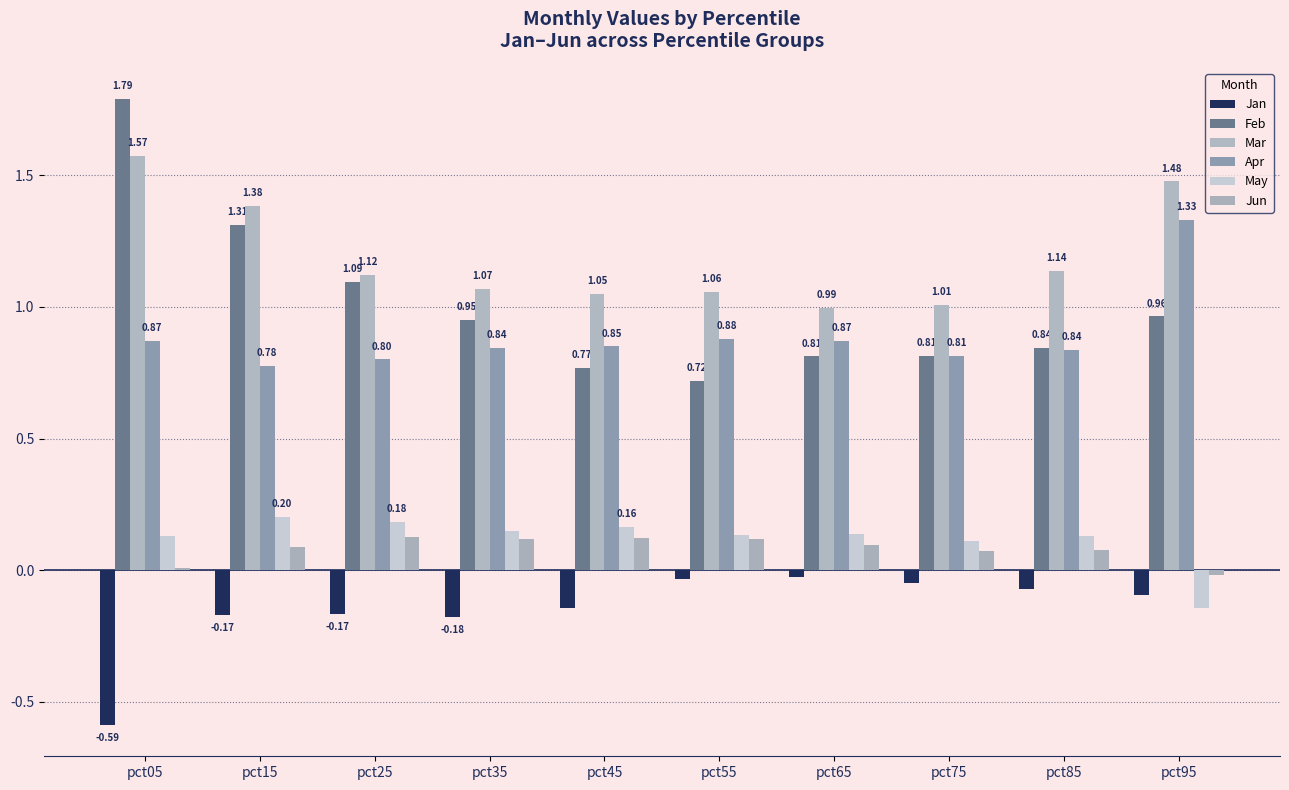

What is the difference between the maximum and second lowest values in the Mar series?

0.6